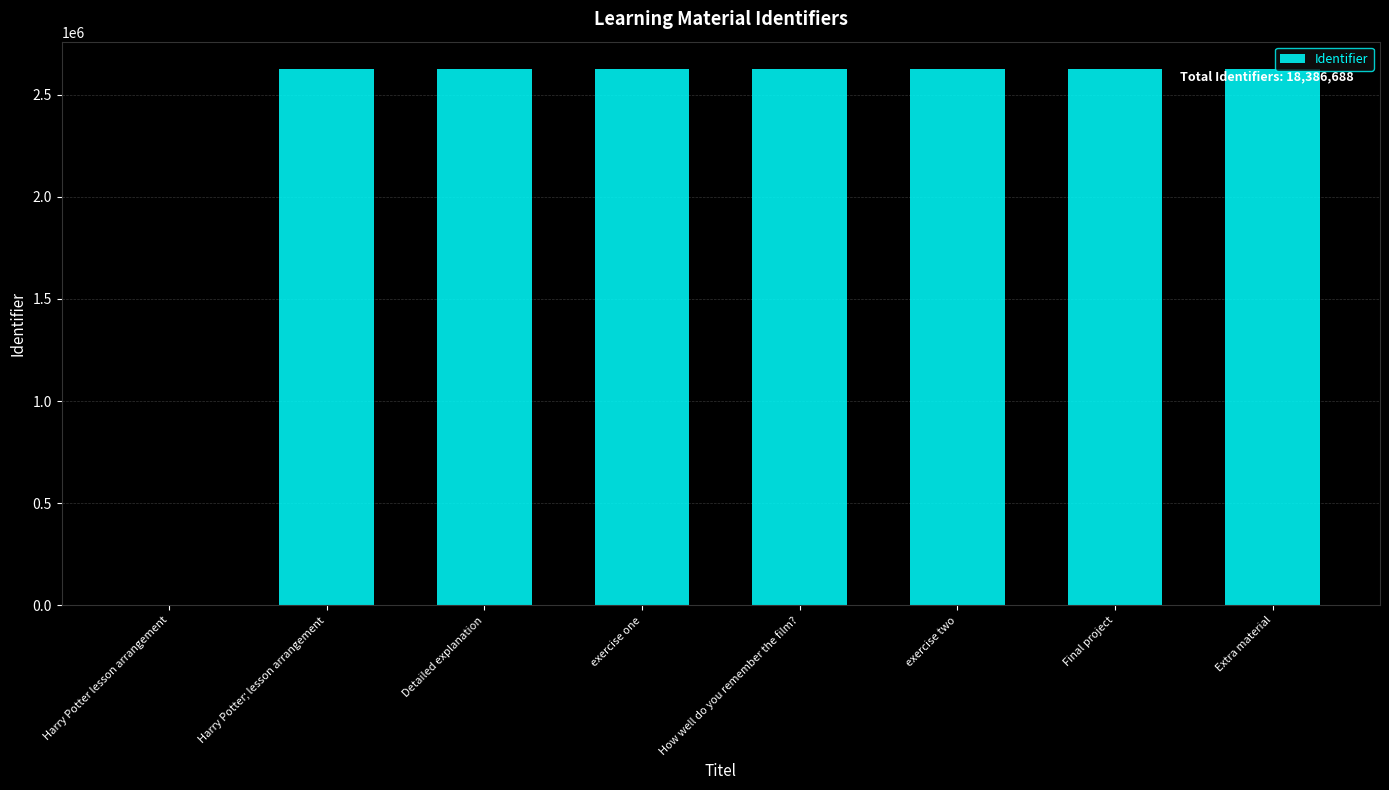

What is the approximate value at exercise two?

2626509